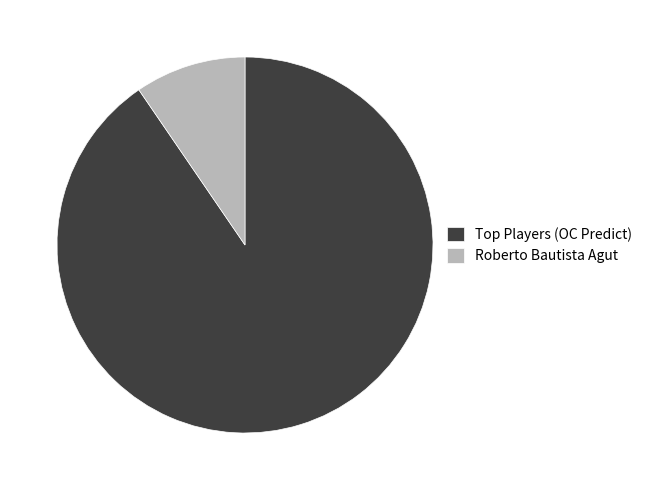

How many slices are in this pie chart?

2